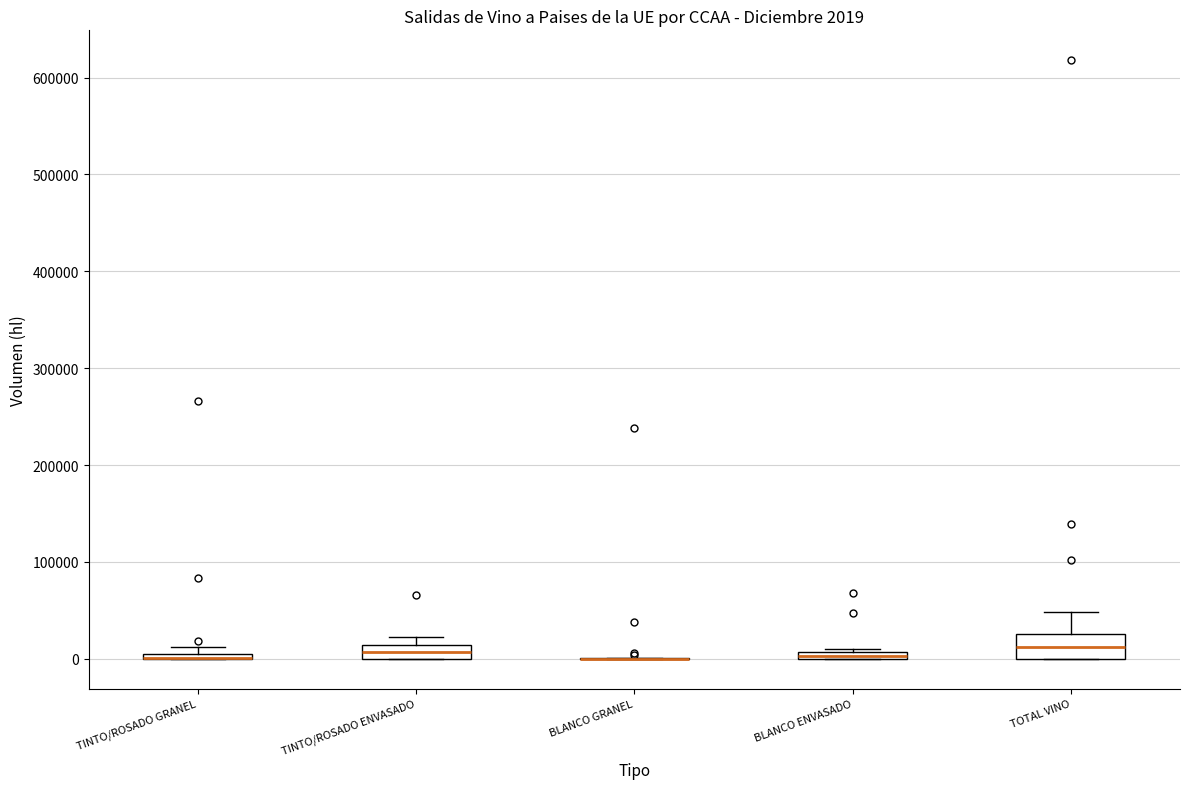

Which box is the tallest, from its lower edge to its upper edge?

TOTAL VINO